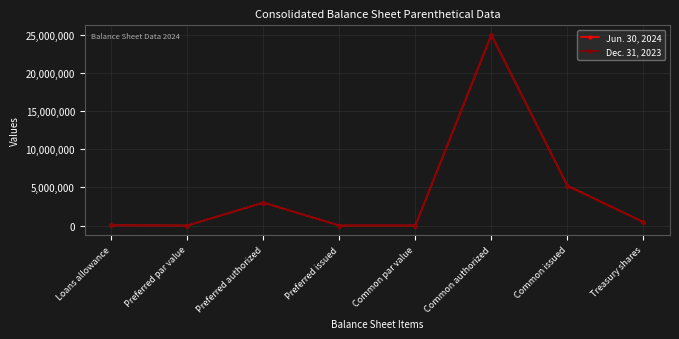

How many data points does each series have?

8